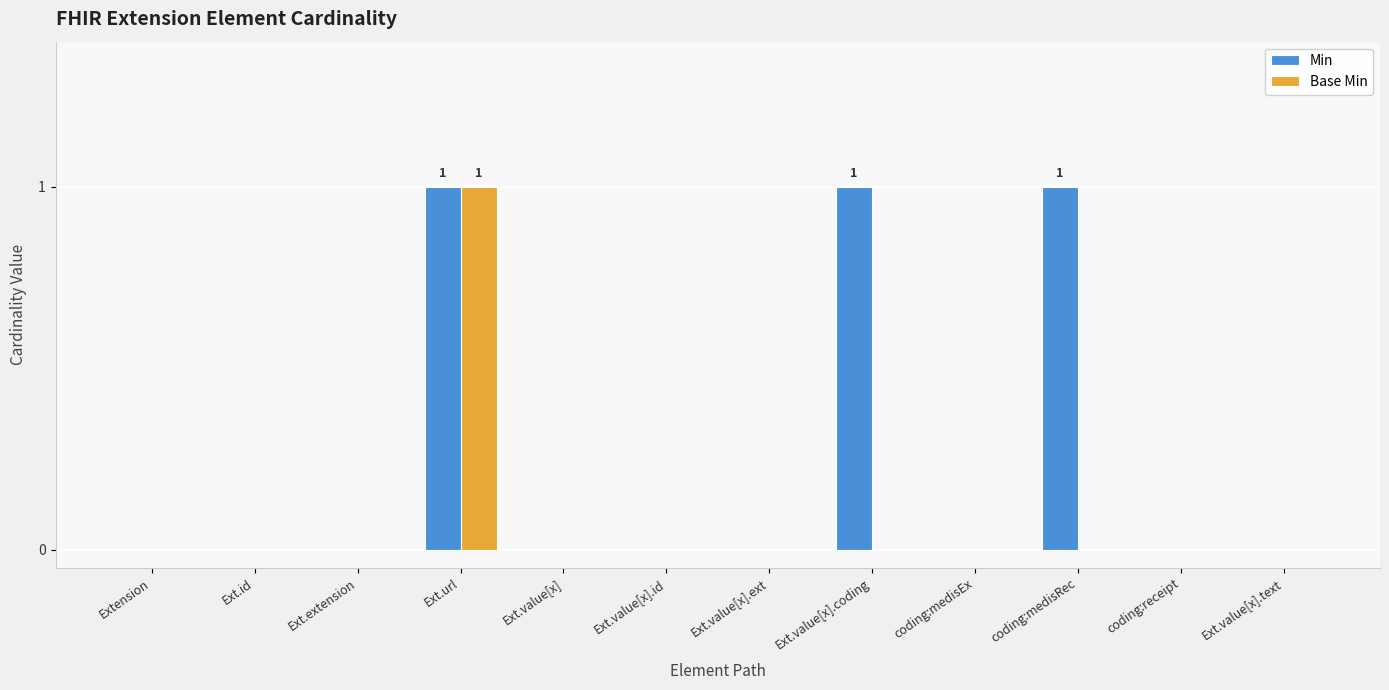

Reading left to right, list all the values displayed in this chart.

Min: Extension=0	Ext.id=0	Ext.extension=0	Ext.url=1	Ext.value[x]=0	Ext.value[x].id=0	Ext.value[x].ext=0	Ext.value[x].coding=1	coding:medisEx=0	coding:medisRec=1	coding:receipt=0	Ext.value[x].text=0
Base Min: Extension=0	Ext.id=0	Ext.extension=0	Ext.url=1	Ext.value[x]=0	Ext.value[x].id=0	Ext.value[x].ext=0	Ext.value[x].coding=0	coding:medisEx=0	coding:medisRec=0	coding:receipt=0	Ext.value[x].text=0